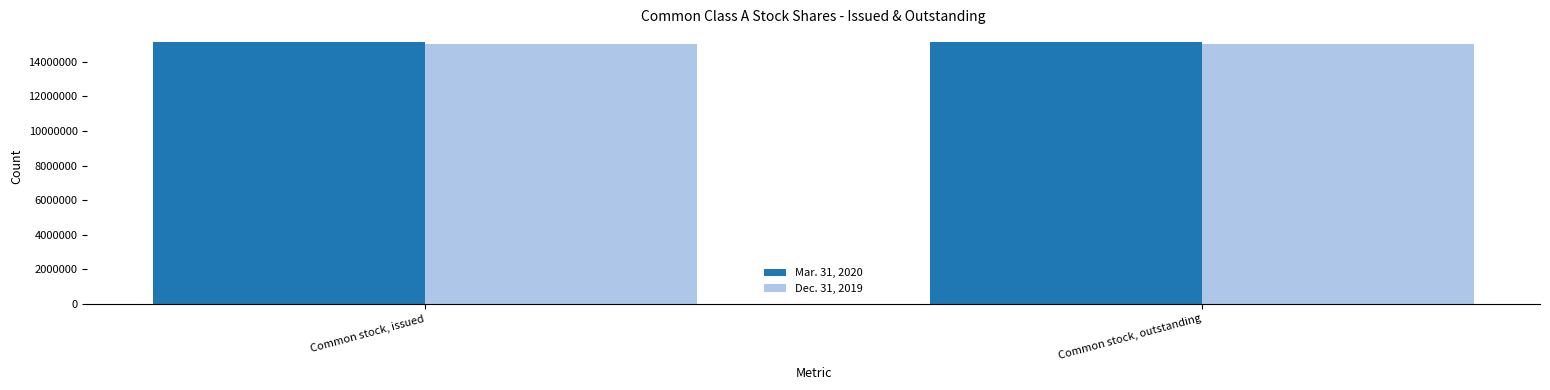

What is the value of the Mar. 31, 2020 bar at the 1st from the left?

15114506